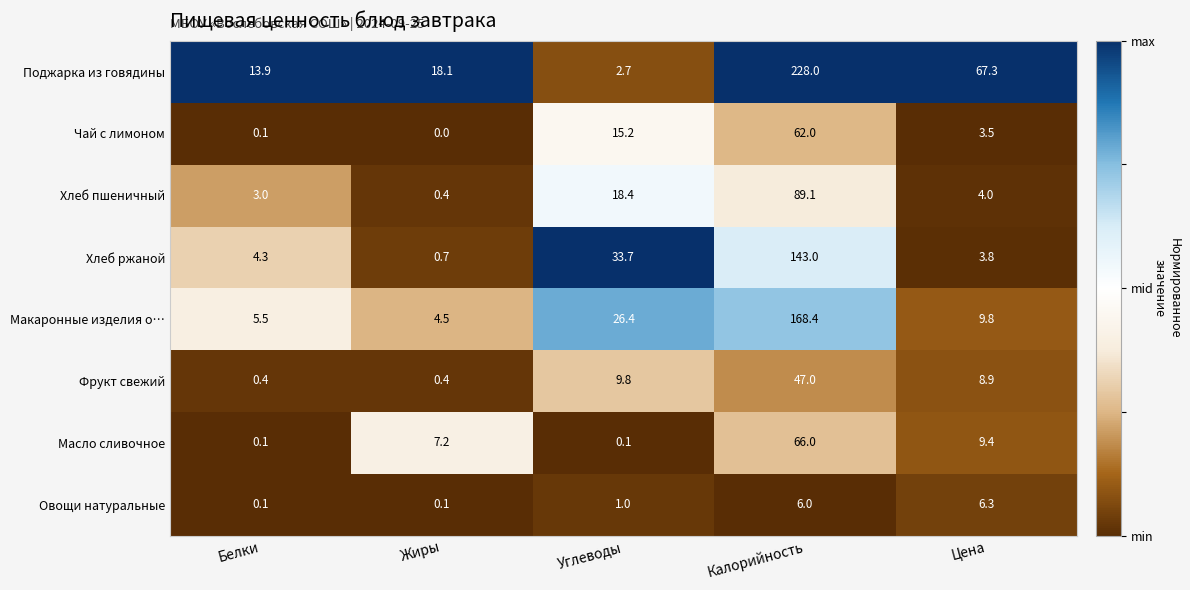

Which series changed the most between Жиры and Цена?

Поджарка из говядины